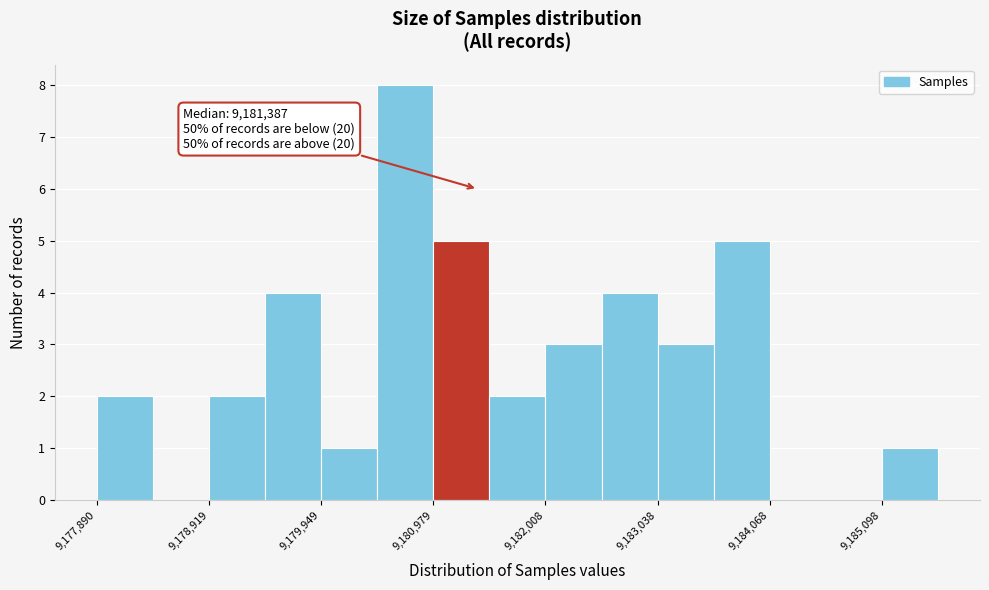

Around what value on the x-axis is the tallest bar? Give the approximate position of its centre, as read against the axis.

9180800